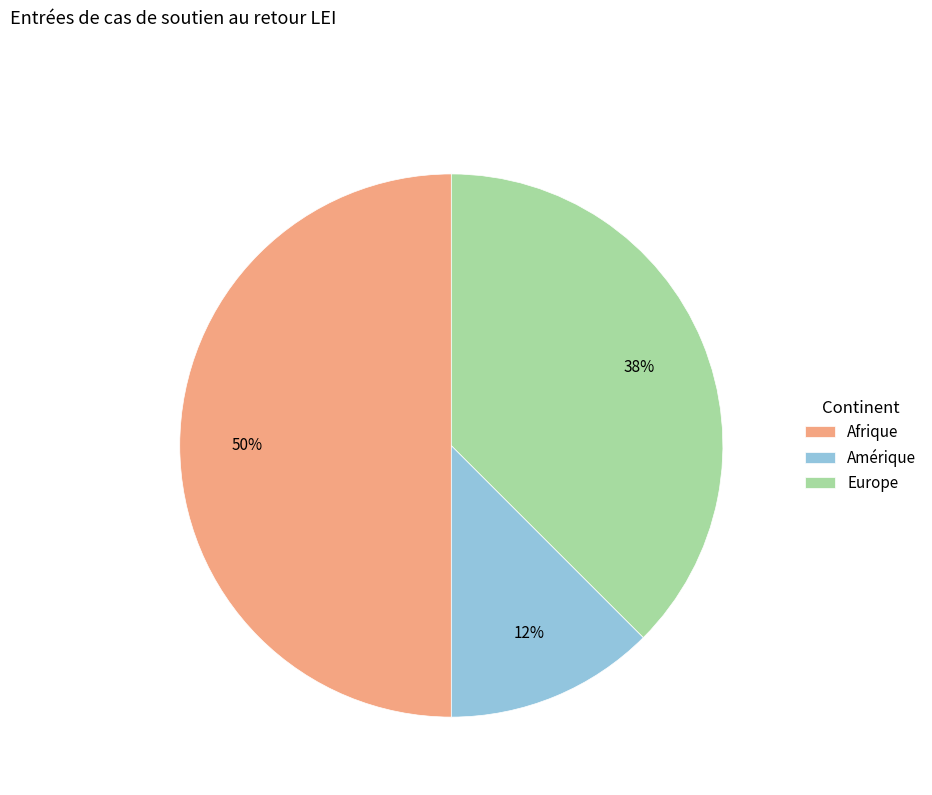

Which category has the smallest portion of the pie?

Amérique